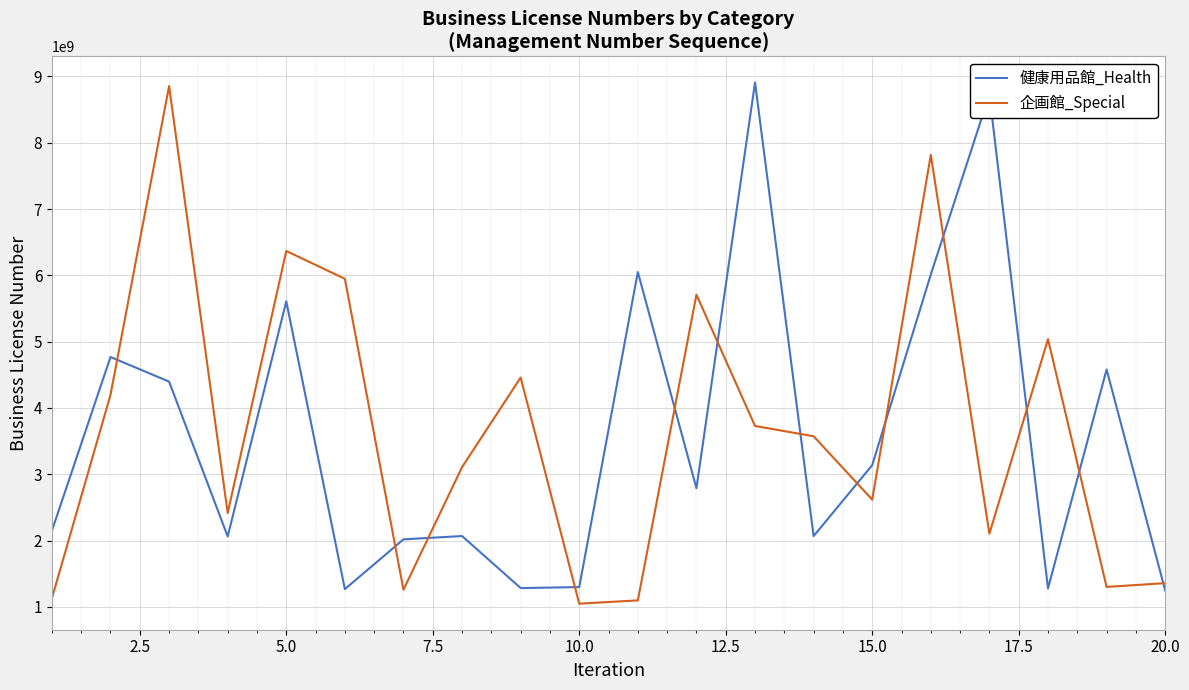

How many values in the 企画館_Special series are below 3573500378?

10